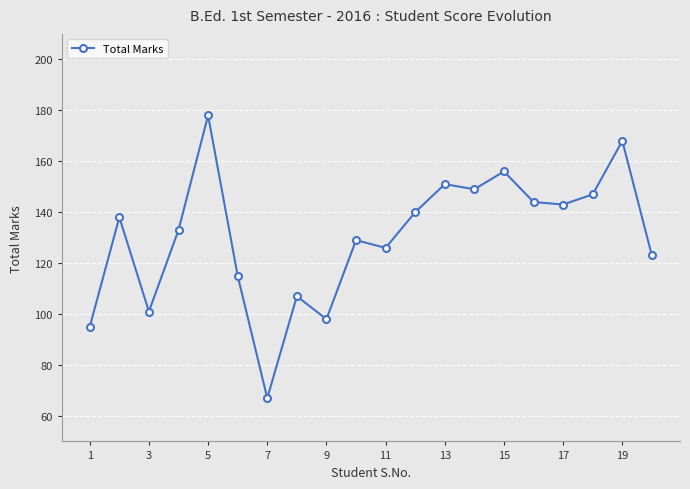

What is the average value?

130